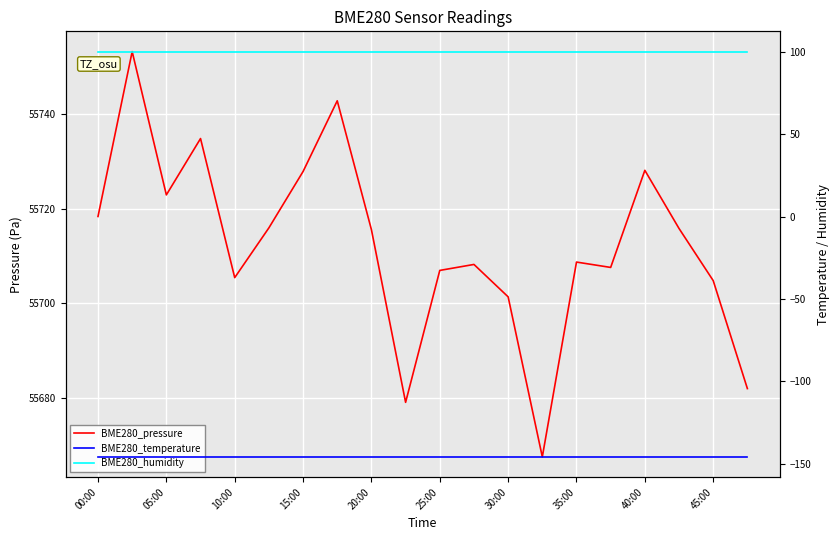

What are all the series names shown in the legend?

BME280_pressure, BME280_temperature, BME280_humidity